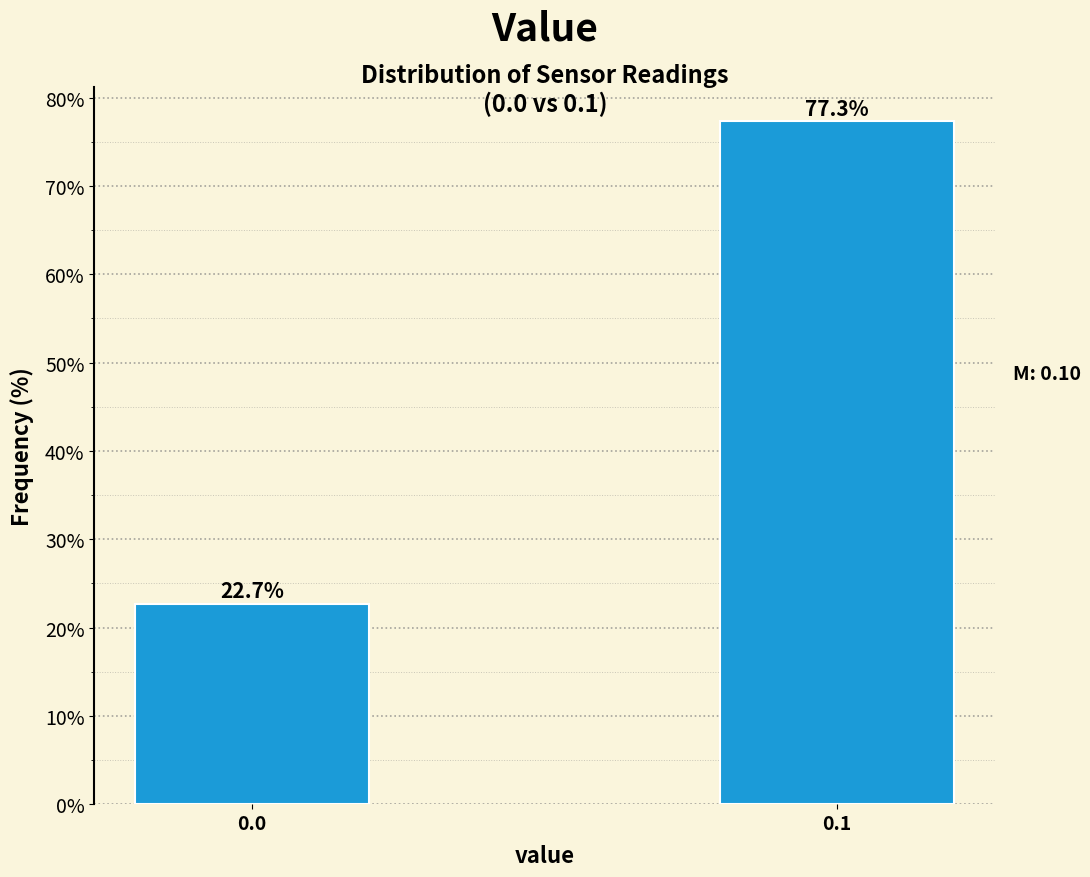

Reading right to left, extract all data points from this chart.

0.1=77.3	0.0=22.7